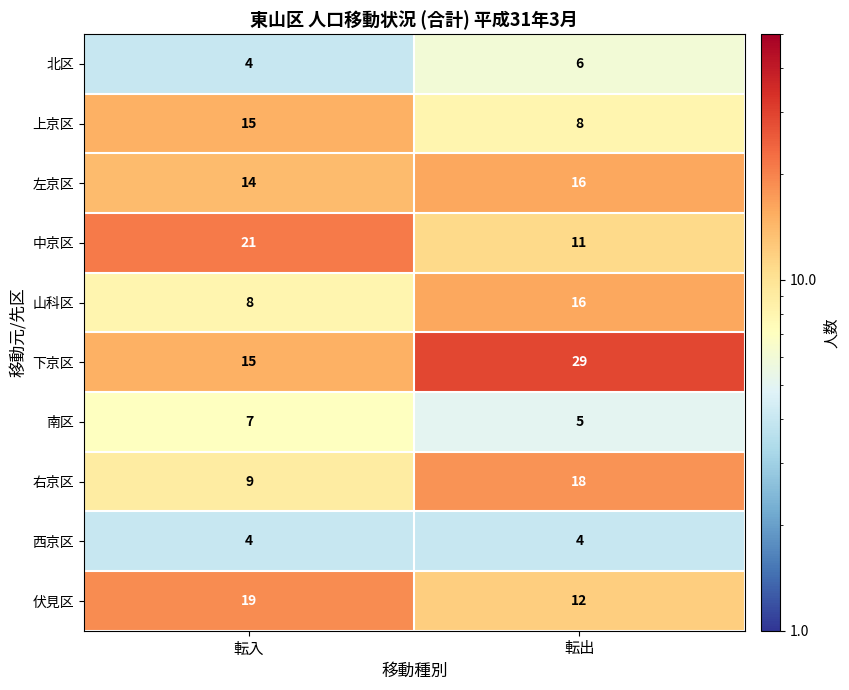

Which series has the widest spread of values?

下京区